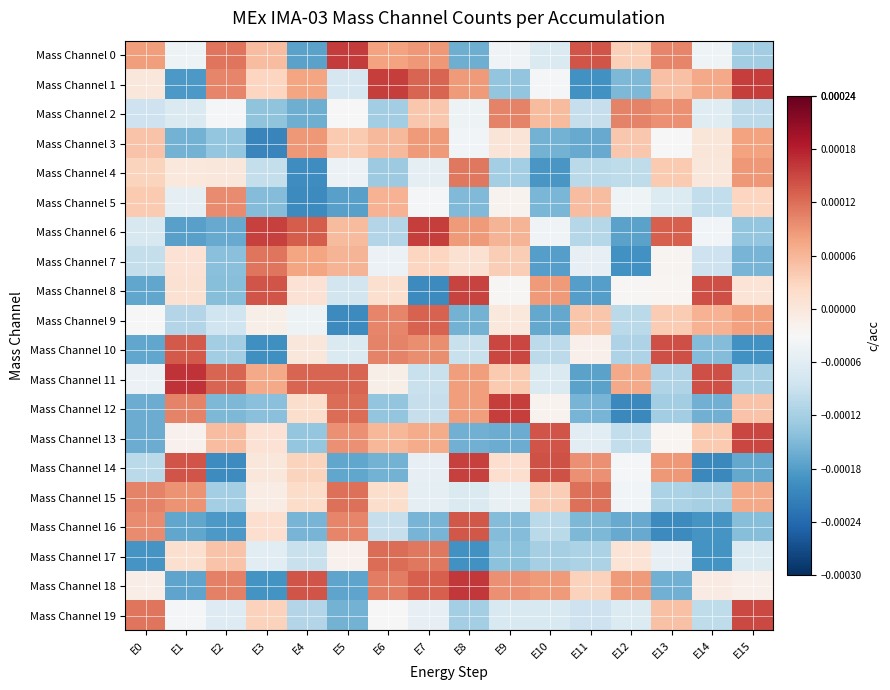

Which label corresponds to the smallest value in the chart?

E3